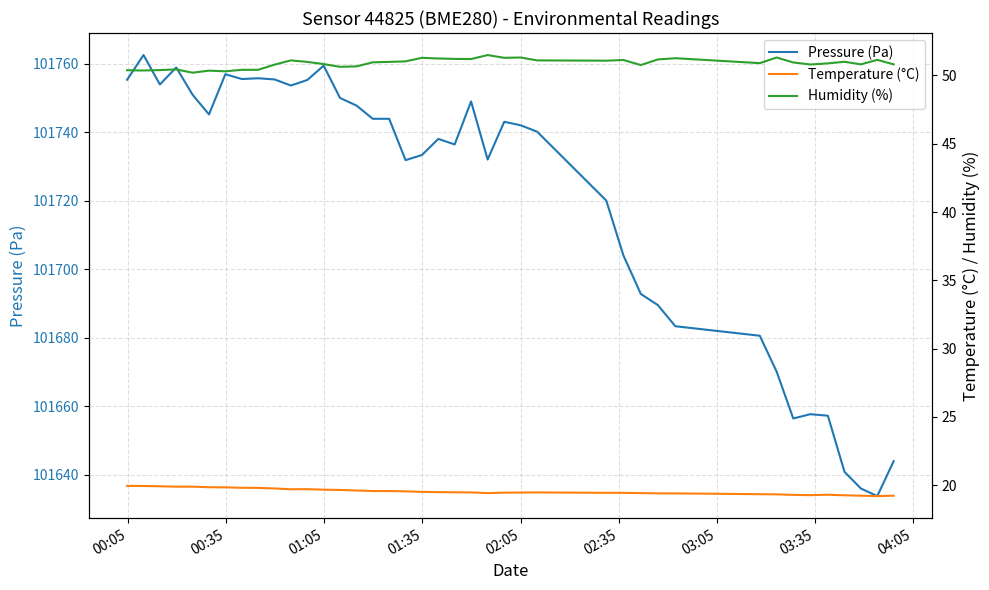

What is the difference between the maximum and minimum values in the Temperature (°C) series?

0.8